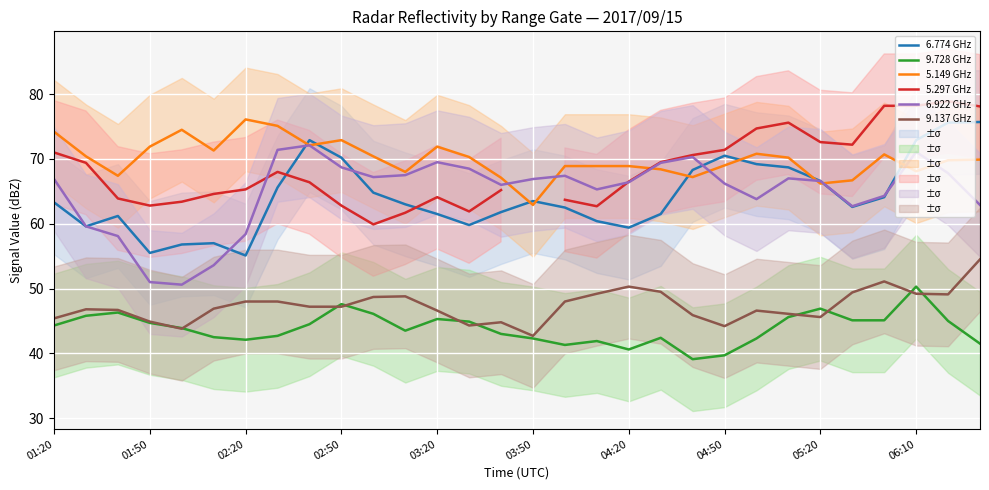

Does the chart display data point markers on the line(s)?

No